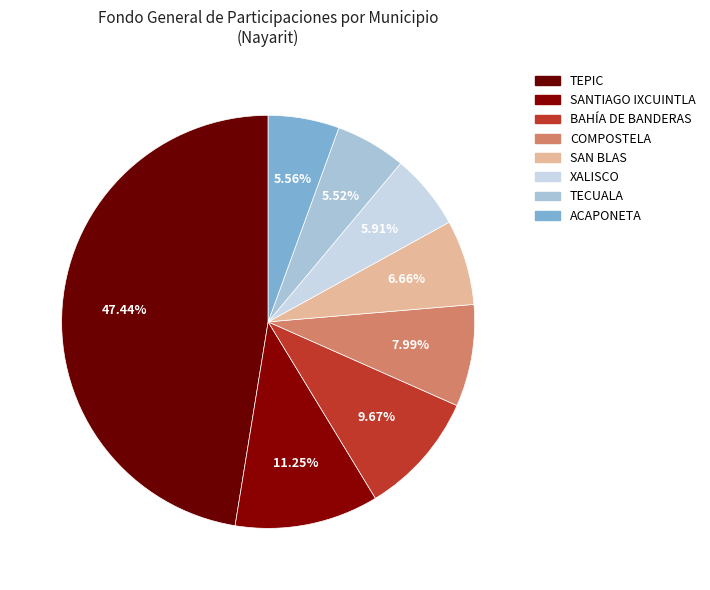

How many segments does this pie chart have?

8